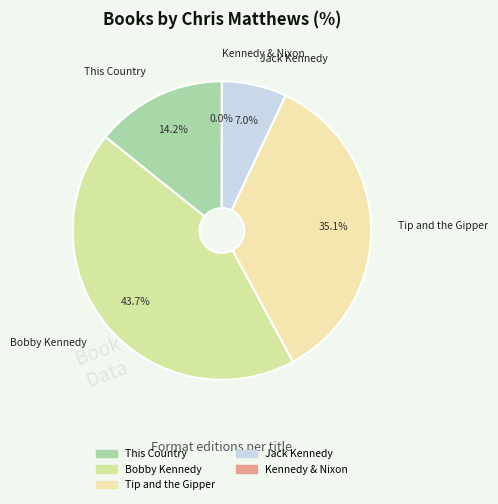

Which slice is the largest?

Bobby Kennedy